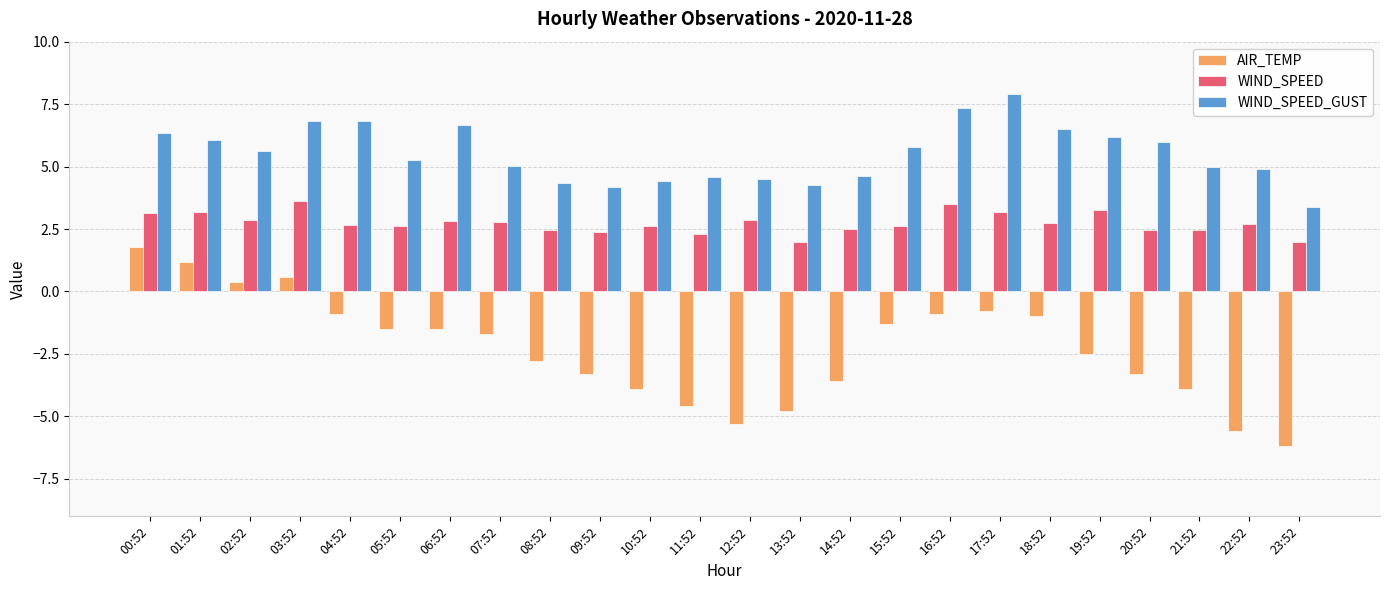

List the series in order of their overall mean, highest first.

WIND_SPEED_GUST, WIND_SPEED, AIR_TEMP